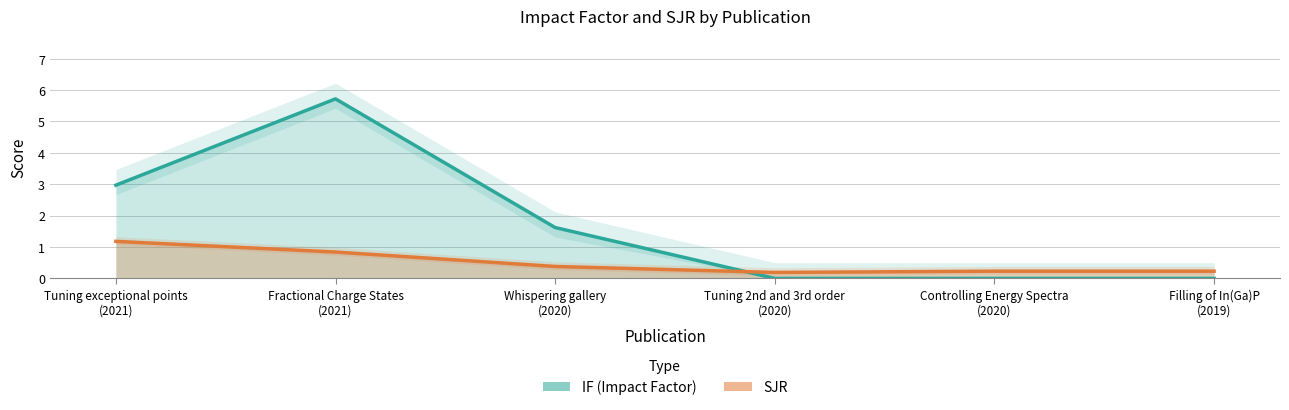

Which series has the largest total across all categories?

IF